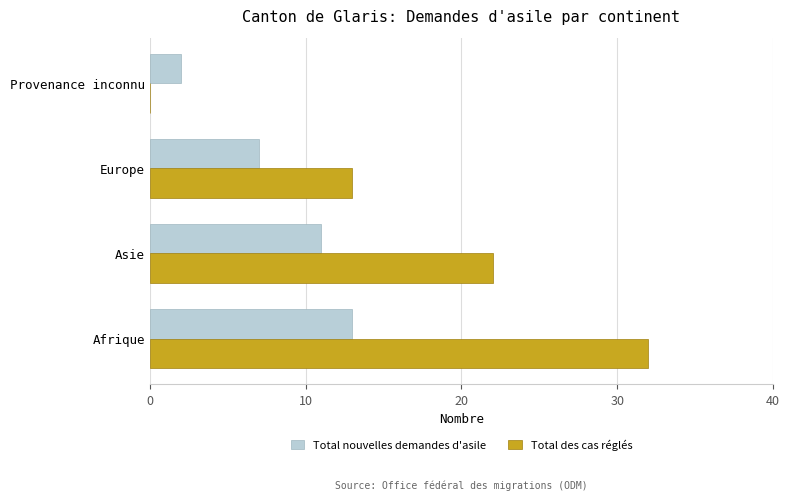

What is the sum of the Total nouvelles demandes d'asile values at Europe and Asie?

18